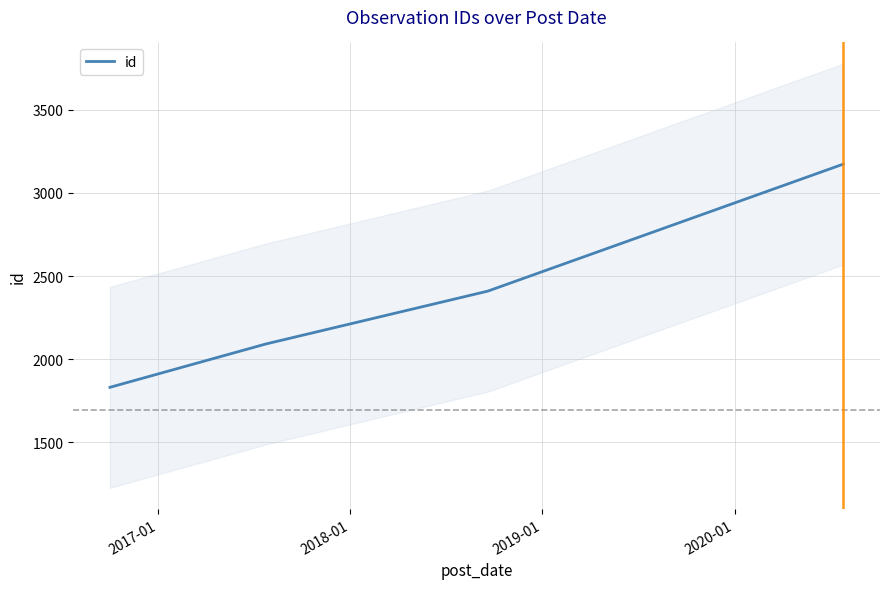

Count the values in the range 2091 to 3174.

3